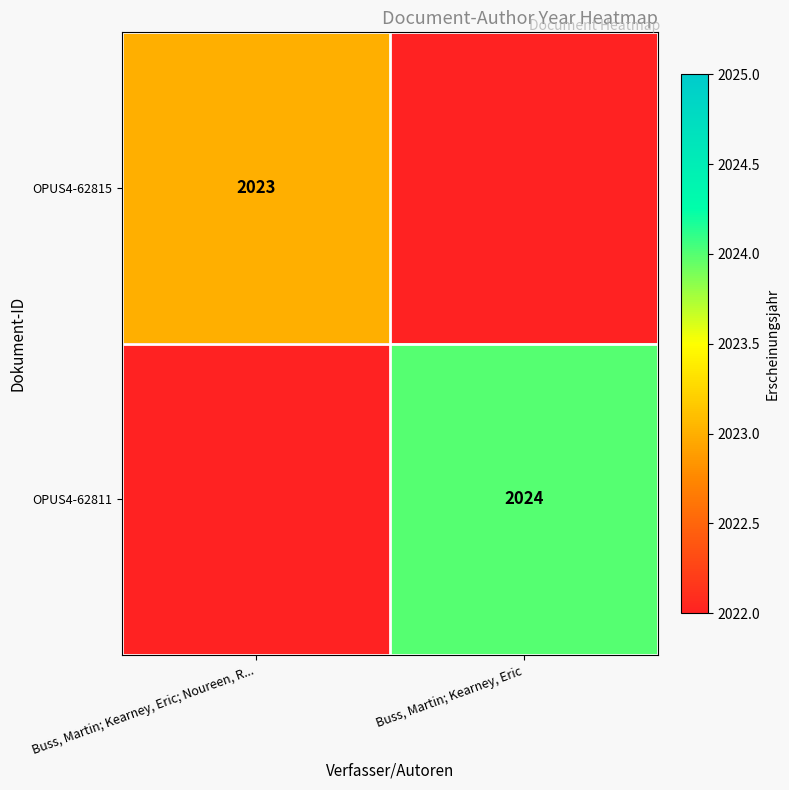

The OPUS4-62815 series shows 3196 at Buss, Martin; Kearney, Eric; Noureen, R.... True or false?

False